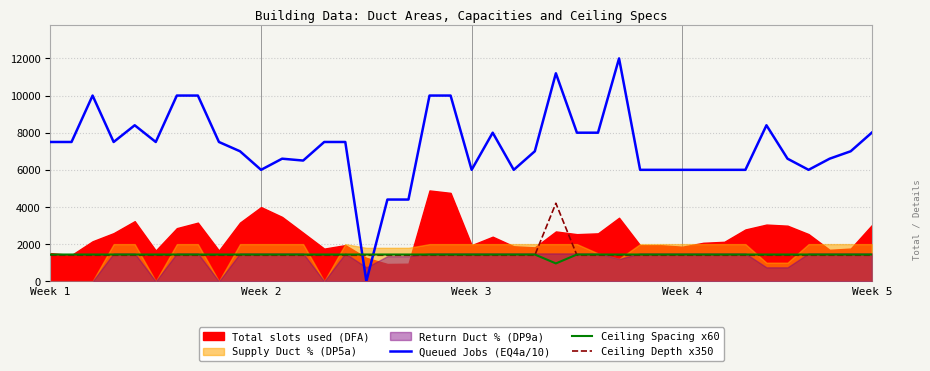

At how many categories does at least one series exceed 866?

40